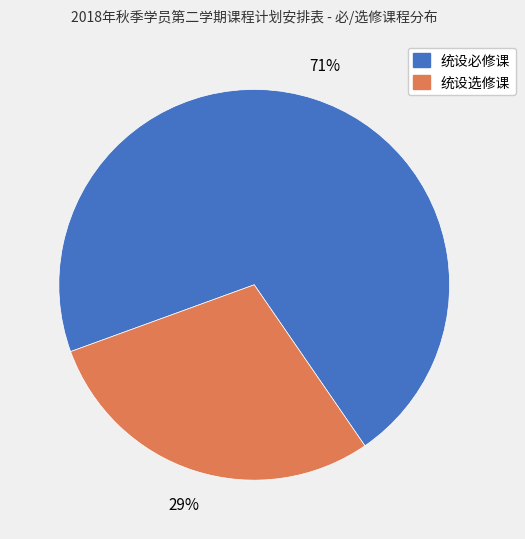

What is the ratio of the value at 统设选修课 to the value at 统设必修课?

0.4